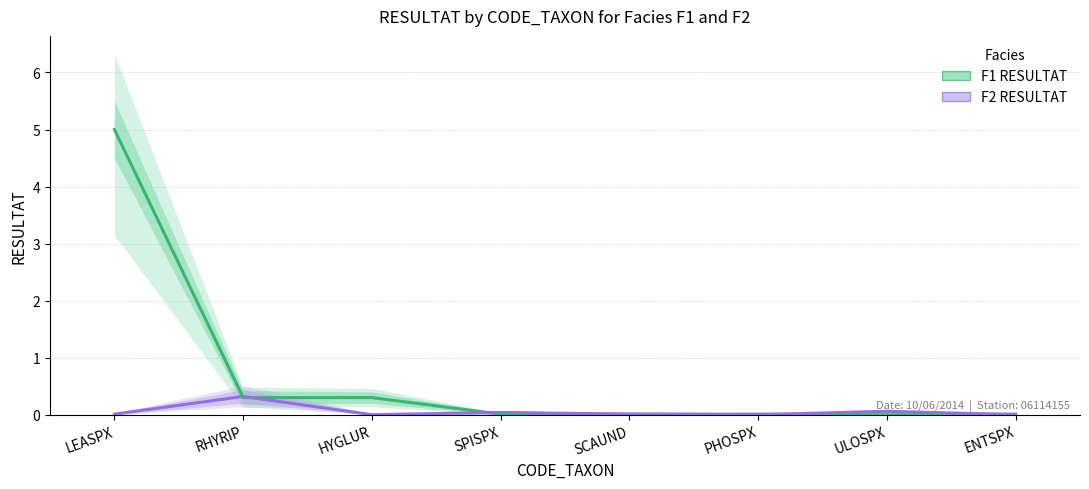

The value of F2 RESULTAT at PHOSPX is -0.1. True or false?

False